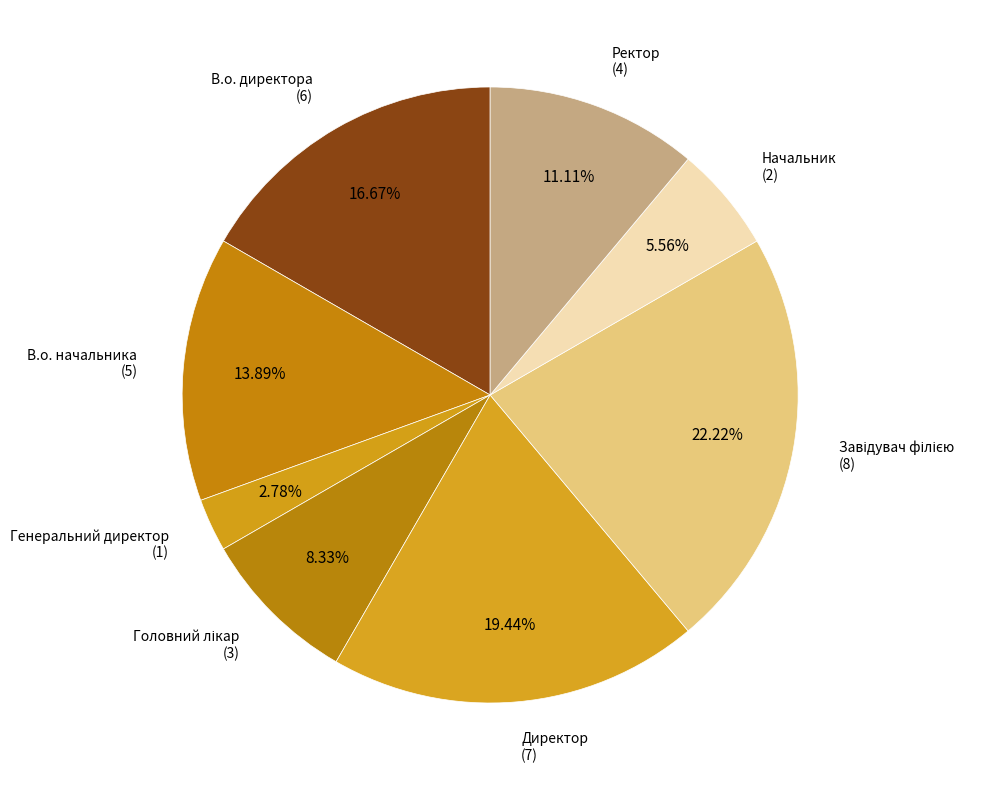

How many segments does this pie chart have?

8